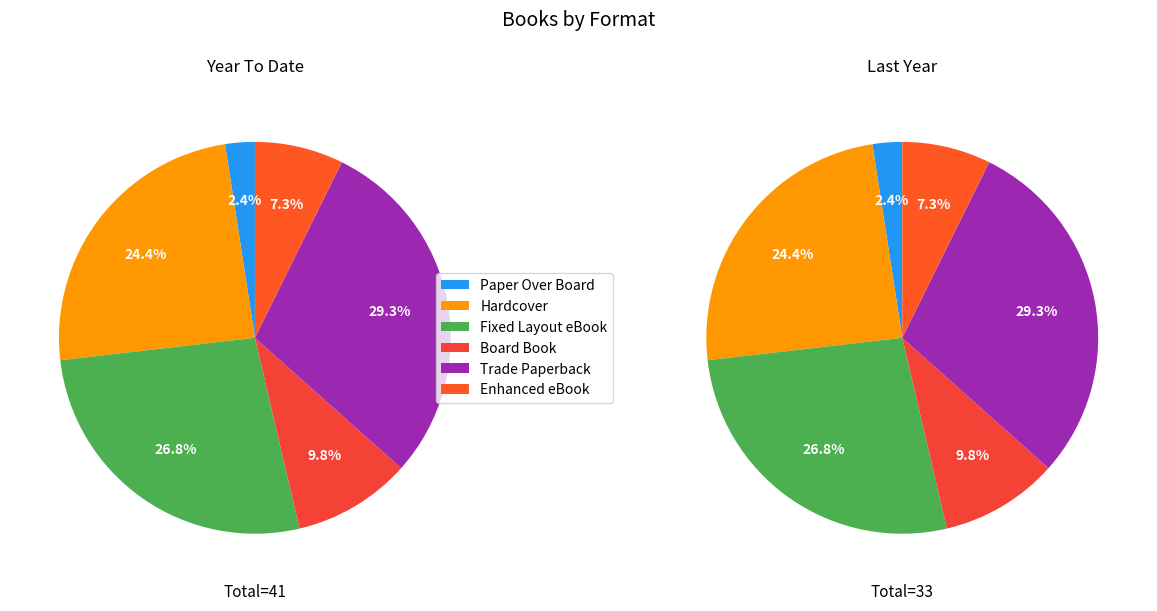

Does Fixed Layout eBook account for over 50% of the chart?

No